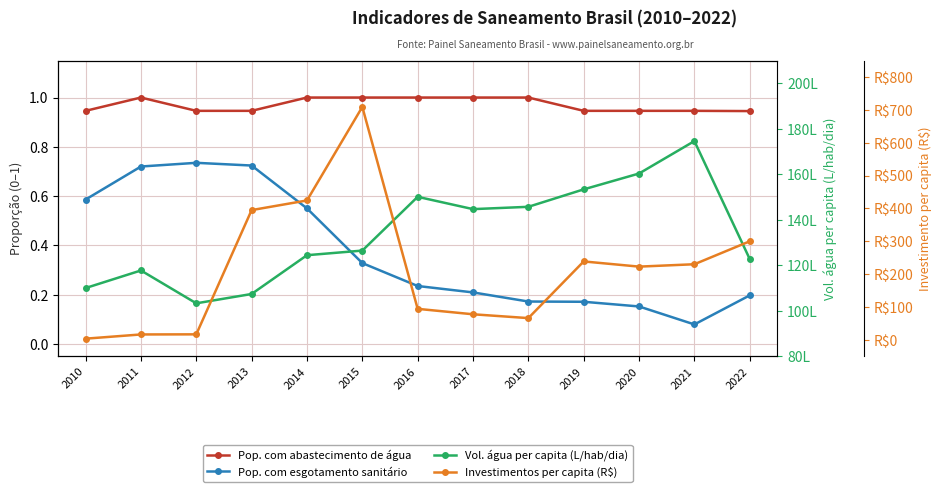

What is the minimum value shown in the chart?

0.1